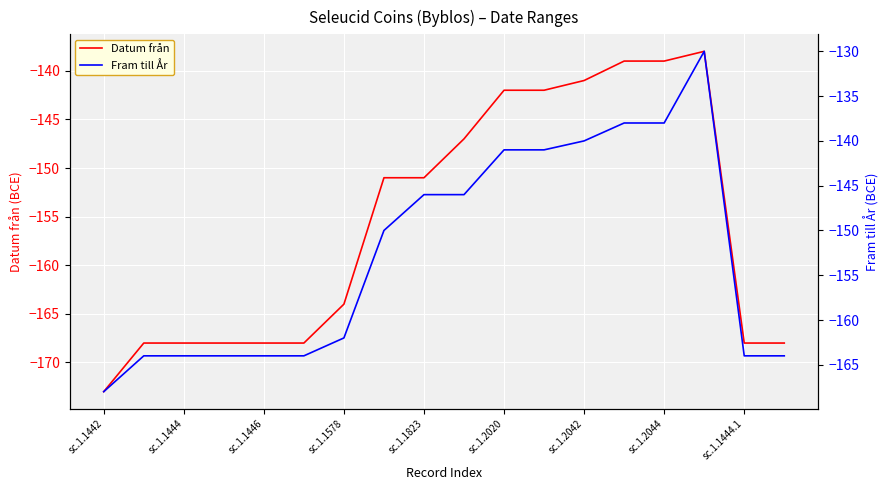

The Datum från series shows -250 at sc.1.1578. True or false?

False